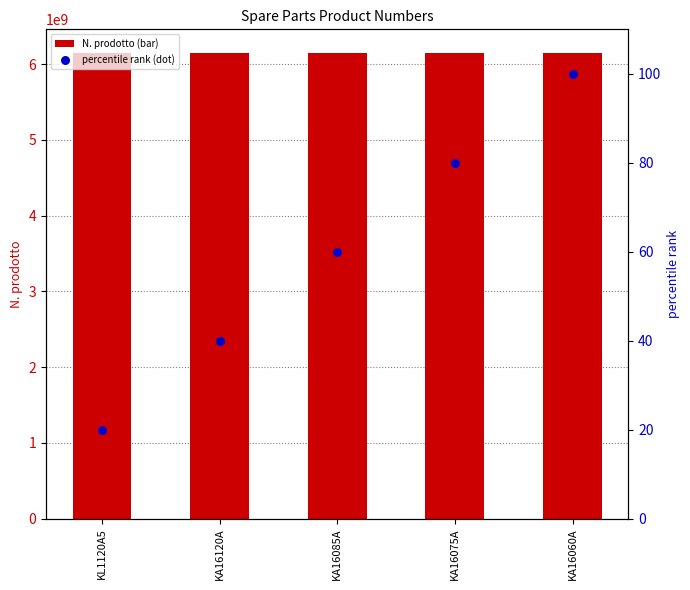

At how many categories does at least one series exceed 327226906?

5